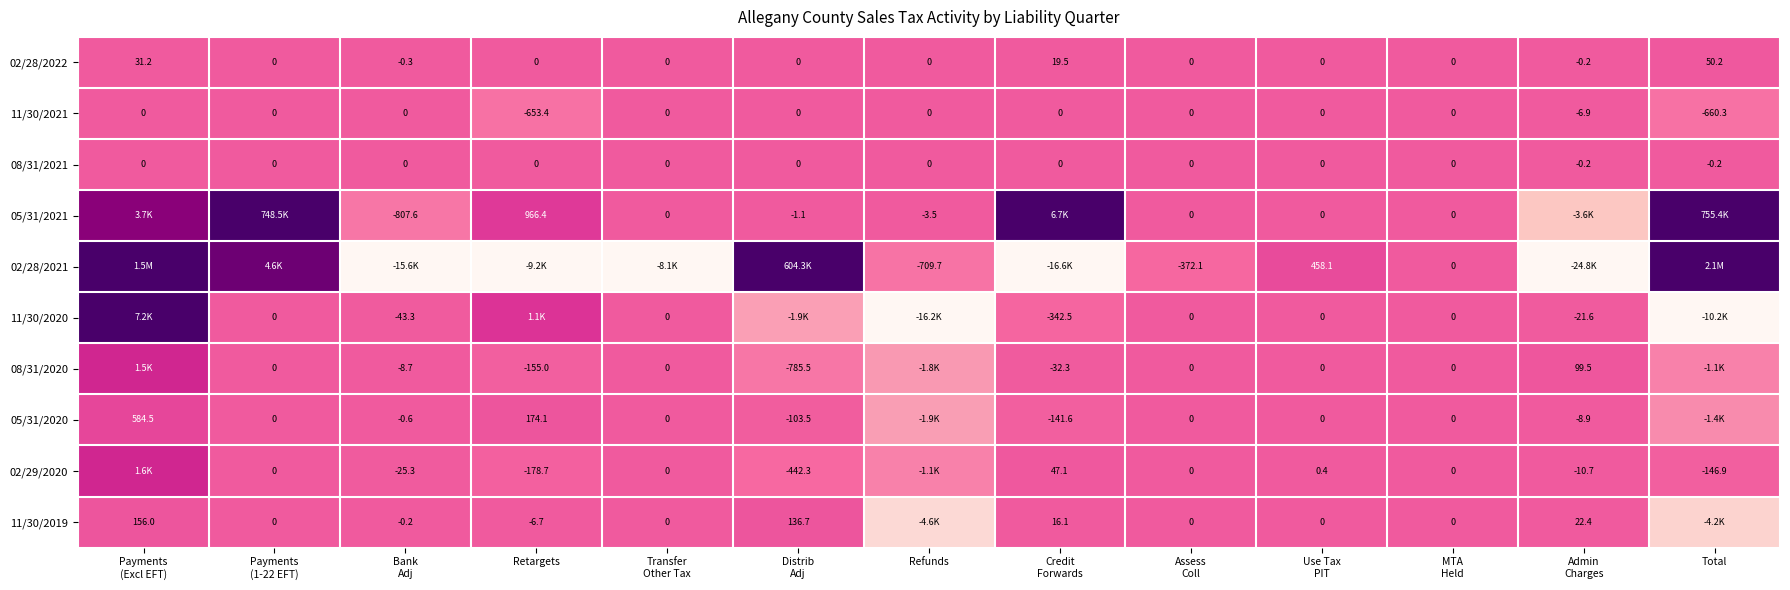

Rank the categories by 08/31/2021 value from highest to lowest.

Payments (Excl EFT), Payments (1-22 EFT), Bank Adj, Retargets, Transfer Other Tax, Distrib Adj, Refunds, Credit Forwards, Assess Coll, Use Tax PIT, MTA Held, Admin Charges, Total